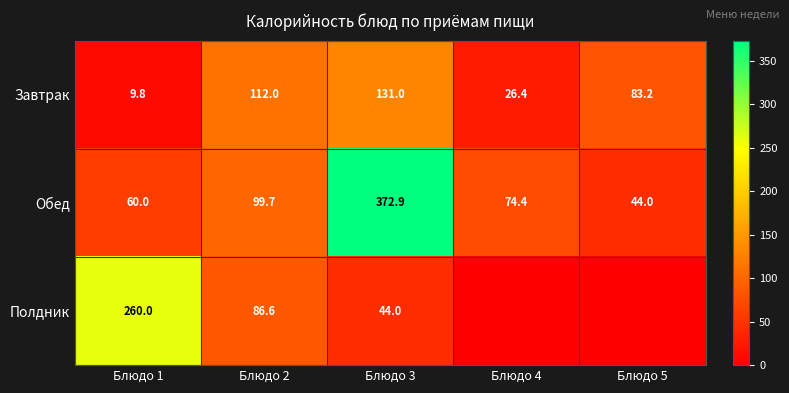

Between Блюдо 3 and Блюдо 1, which is larger?

Блюдо 3